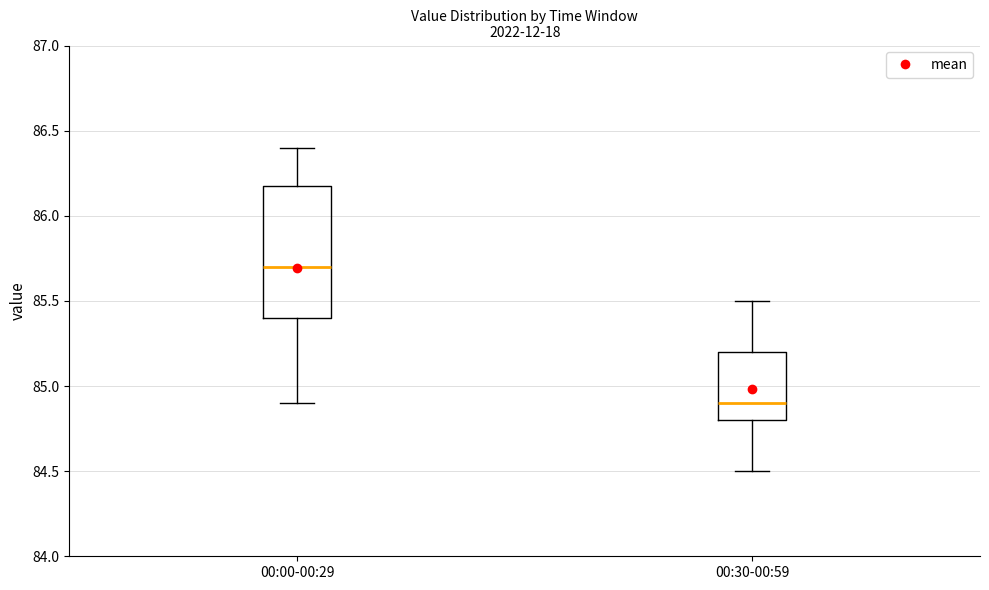

Where does the median line of the box for 00:30-00:59 sit on the y-axis? The values are not printed on the chart, so give them approximately, as read against the axis.

84.9